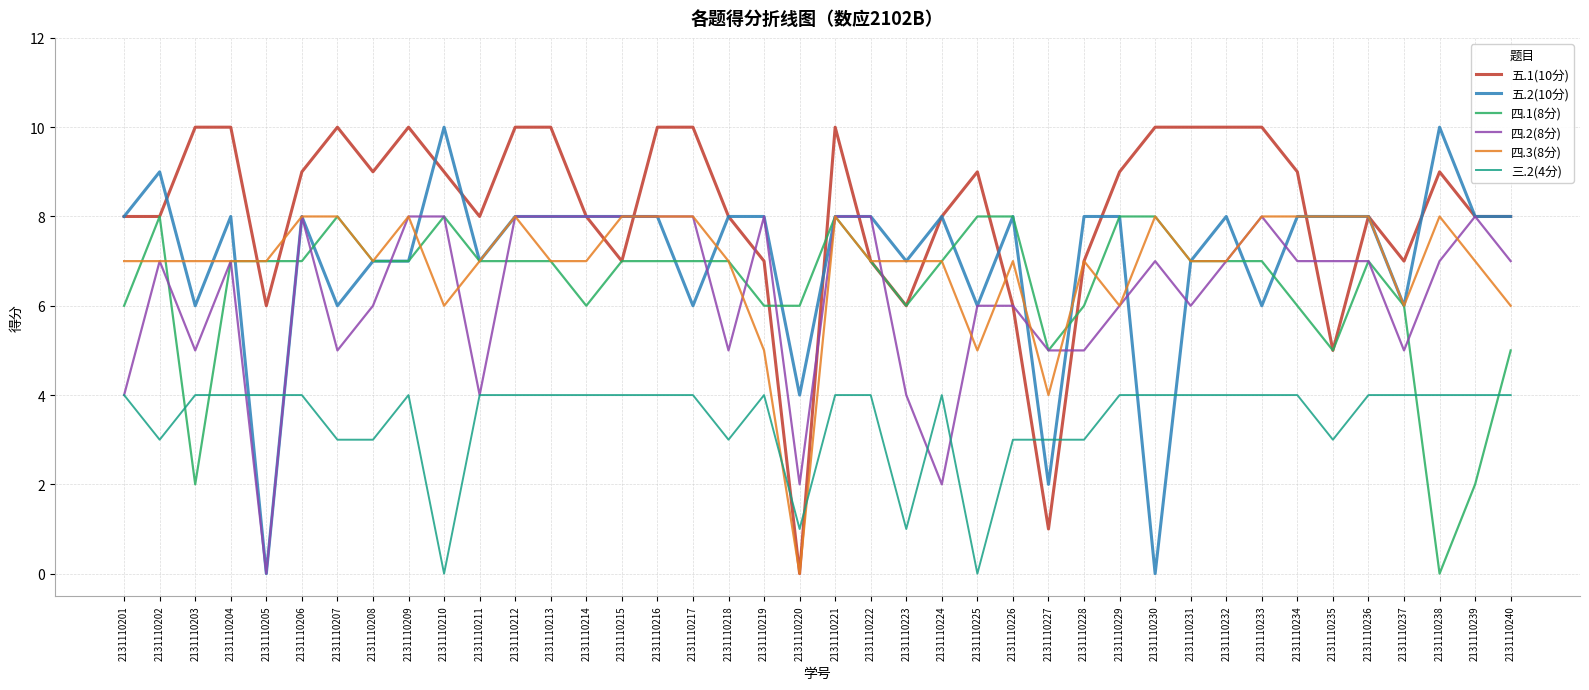

Which series changed the most between 2131110217 and 2131110224?

四.2(8分)